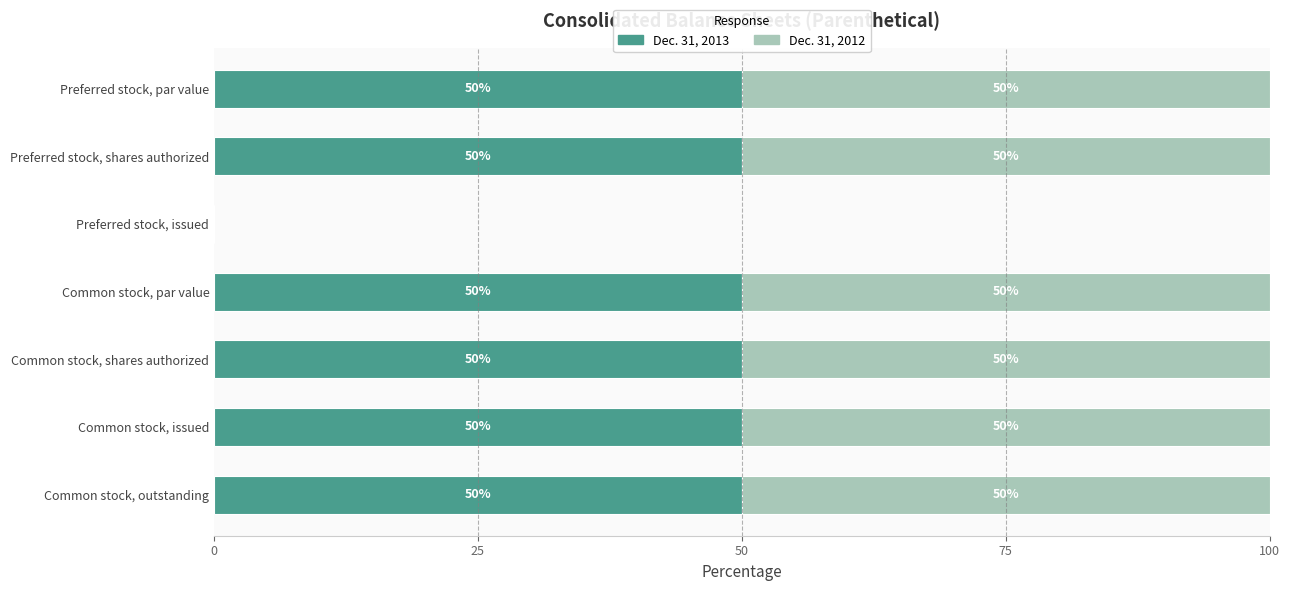

The value of Dec. 31, 2013 at Preferred stock, shares authorized is 50. True or false?

True